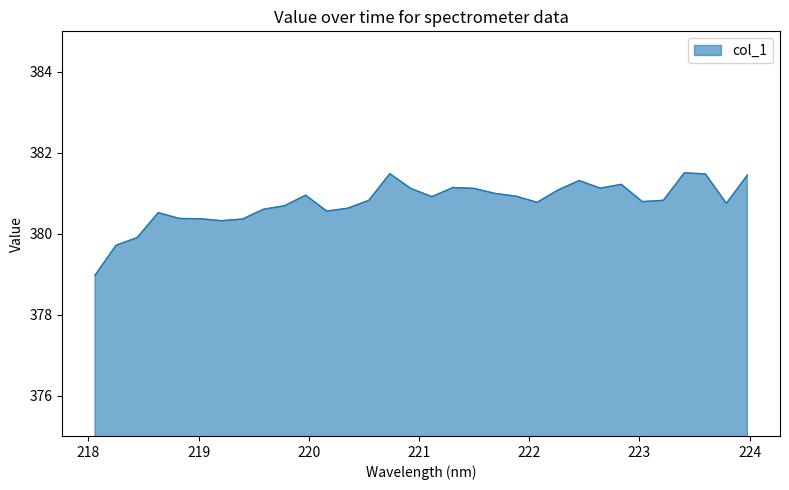

How many lines are shown in the chart?

1